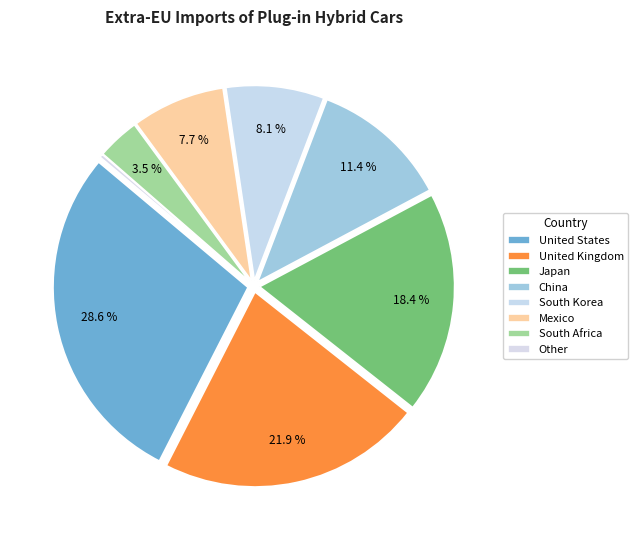

To the nearest percent, what is the difference between the South Africa and Mexico slice percentages?

4%